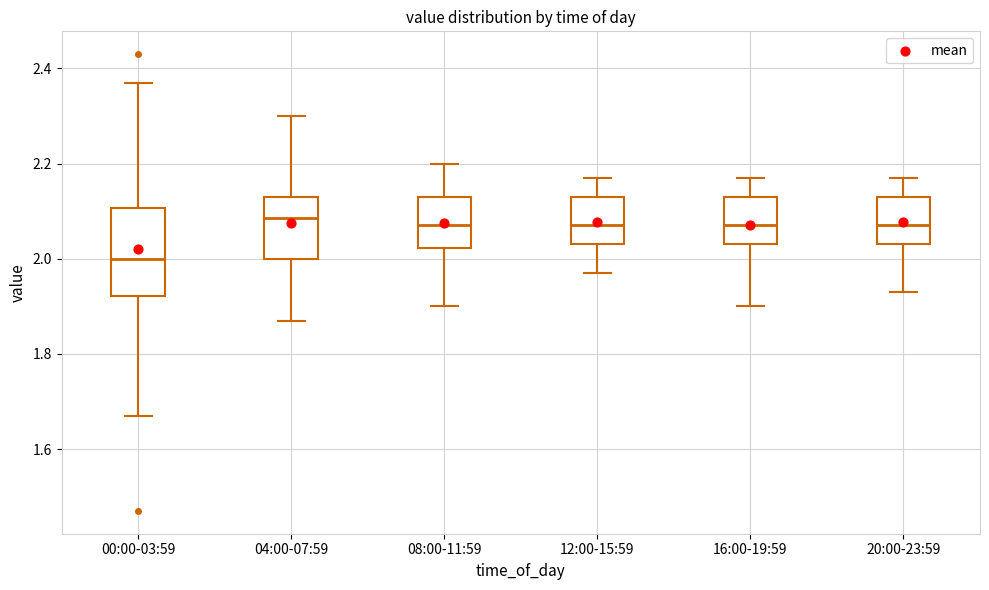

Reading left to right, read every box against the y-axis: the position of its median line, the range the box covers, and the ends of its whiskers. The values are not printed on the chart, so give them approximately, as read against the axis.

00:00-03:59: median 2.00, box 1.92 to 2.10, whiskers 1.68 to 2.38
04:00-07:59: median 2.08, box 2.00 to 2.14, whiskers 1.88 to 2.30
08:00-11:59: median 2.08, box 2.02 to 2.14, whiskers 1.90 to 2.20
12:00-15:59: median 2.08, box 2.04 to 2.14, whiskers 1.98 to 2.18
16:00-19:59: median 2.08, box 2.04 to 2.14, whiskers 1.90 to 2.18
20:00-23:59: median 2.08, box 2.04 to 2.14, whiskers 1.94 to 2.18